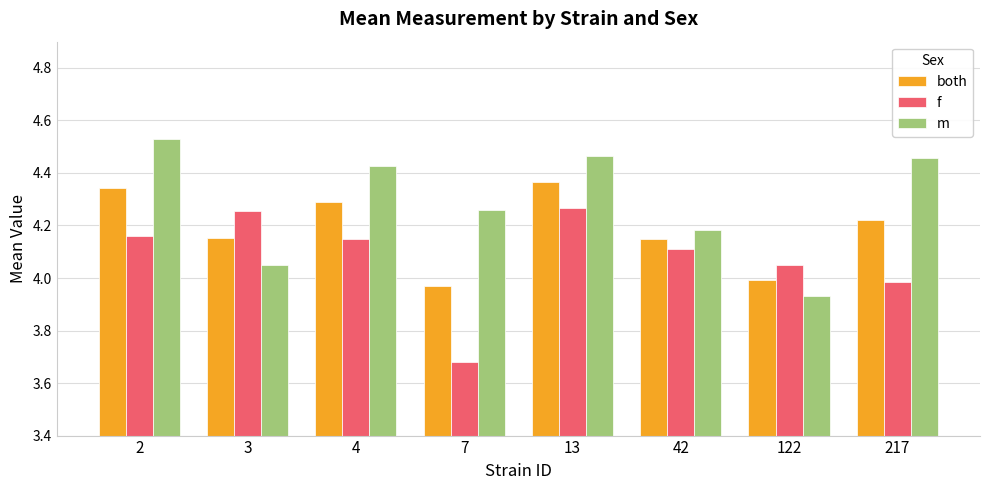

At which label does f reach its minimum?

7